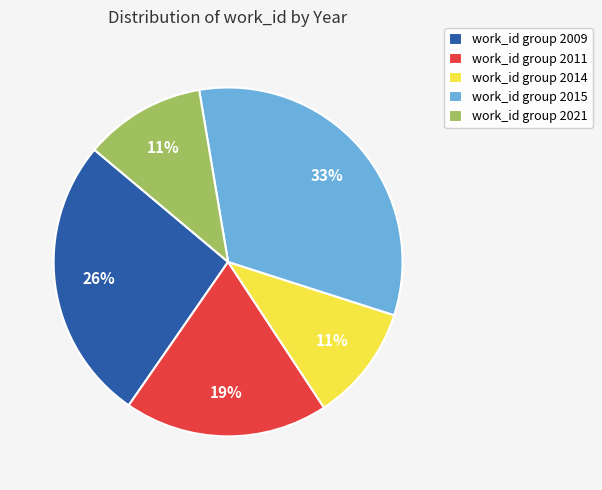

Combined, do work_id group 2011 and work_id group 2014 account for over 50%?

No